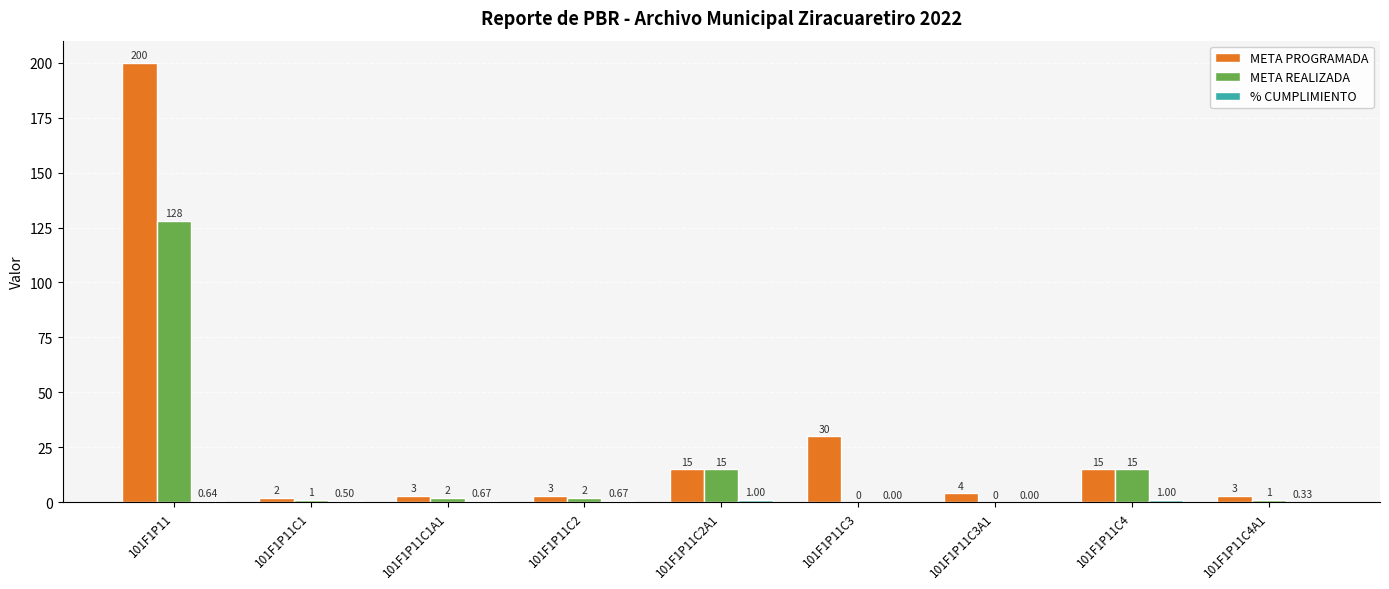

Between 101F1P11C3 and 101F1P11C4A1, which series saw the biggest shift?

META PROGRAMADA